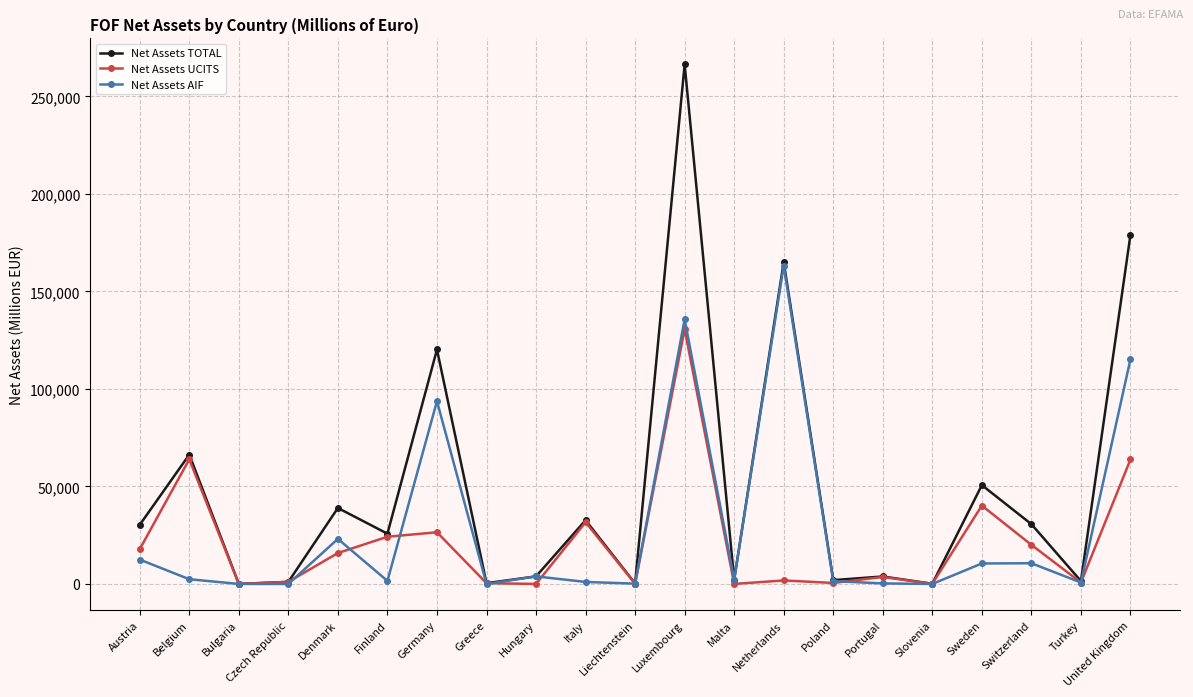

What is the total value across all series at Greece?

779.2